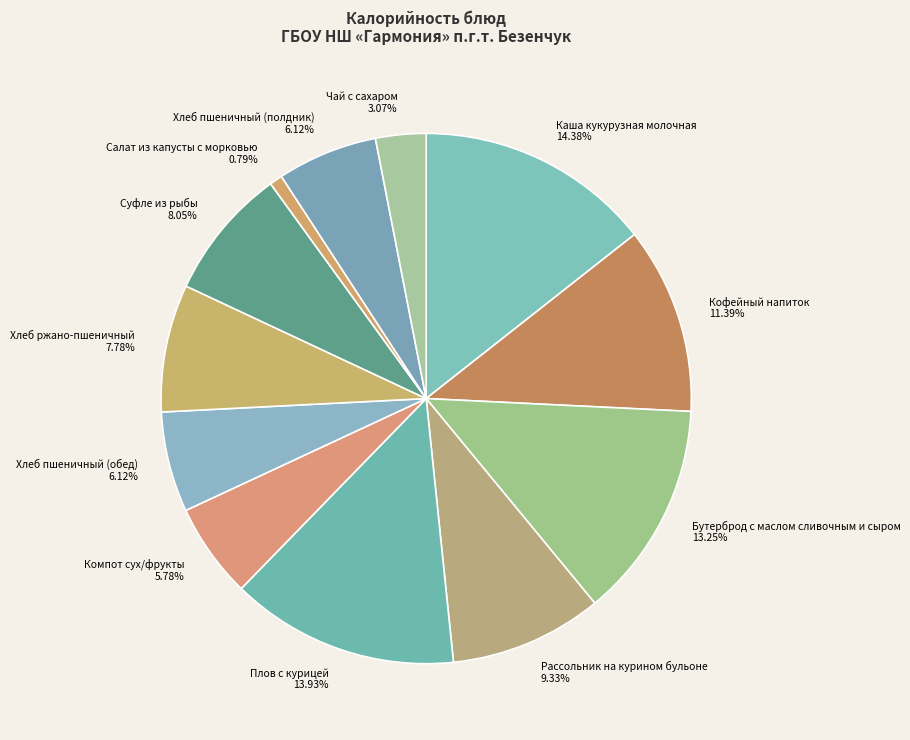

Do Суфле из рыбы and Салат из капусты с морковью together represent more than half of the pie?

No